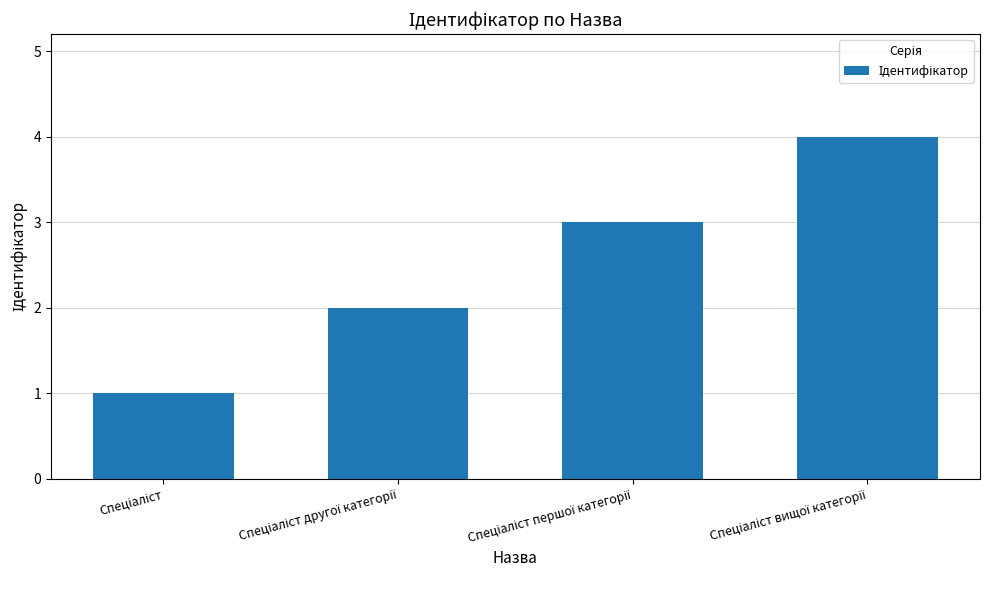

What is the difference between the maximum and minimum values?

3